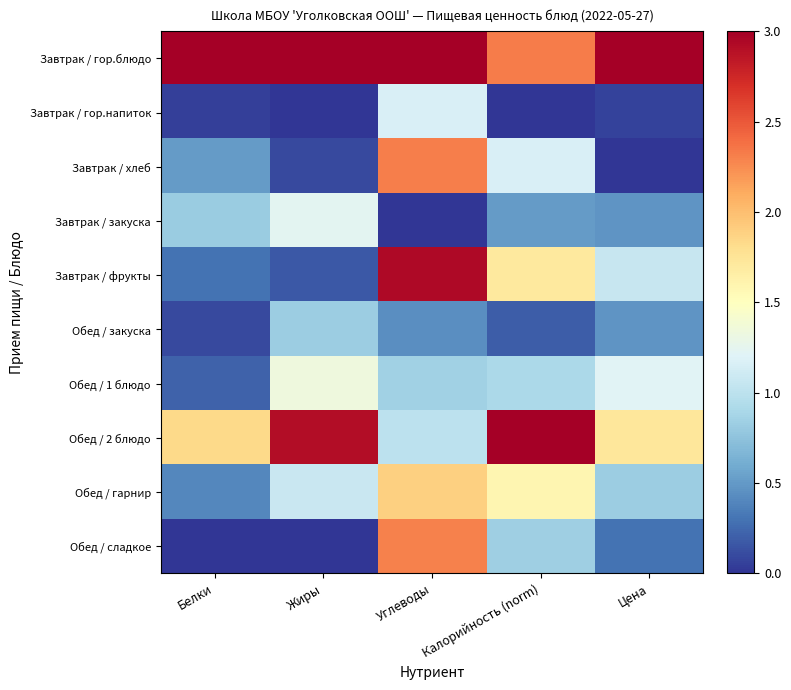

Reading right to left, extract all data points from this chart.

Завтрак / гор.блюдо: Цена=3.0	Калорийность (norm)=2.3	Углеводы=3.0	Жиры=3.0	Белки=3.0
Завтрак / гор.напиток: Цена=0.1	Калорийность (norm)=0.0	Углеводы=1.2	Жиры=0.0	Белки=0.1
Завтрак / хлеб: Цена=0.0	Калорийность (norm)=1.2	Углеводы=2.3	Жиры=0.1	Белки=0.5
Завтрак / закуска: Цена=0.5	Калорийность (norm)=0.5	Углеводы=0.0	Жиры=1.2	Белки=0.8
Завтрак / фрукты: Цена=1.1	Калорийность (norm)=1.7	Углеводы=2.9	Жиры=0.2	Белки=0.3
Обед / закуска: Цена=0.5	Калорийность (norm)=0.2	Углеводы=0.4	Жиры=0.8	Белки=0.1
Обед / 1 блюдо: Цена=1.2	Калорийность (norm)=0.9	Углеводы=0.8	Жиры=1.3	Белки=0.2
Обед / 2 блюдо: Цена=1.7	Калорийность (norm)=3.0	Углеводы=1.0	Жиры=2.9	Белки=1.8
Обед / гарнир: Цена=0.8	Калорийность (norm)=1.6	Углеводы=1.9	Жиры=1.1	Белки=0.4
Обед / сладкое: Цена=0.3	Калорийность (norm)=0.8	Углеводы=2.3	Жиры=0.0	Белки=0.0